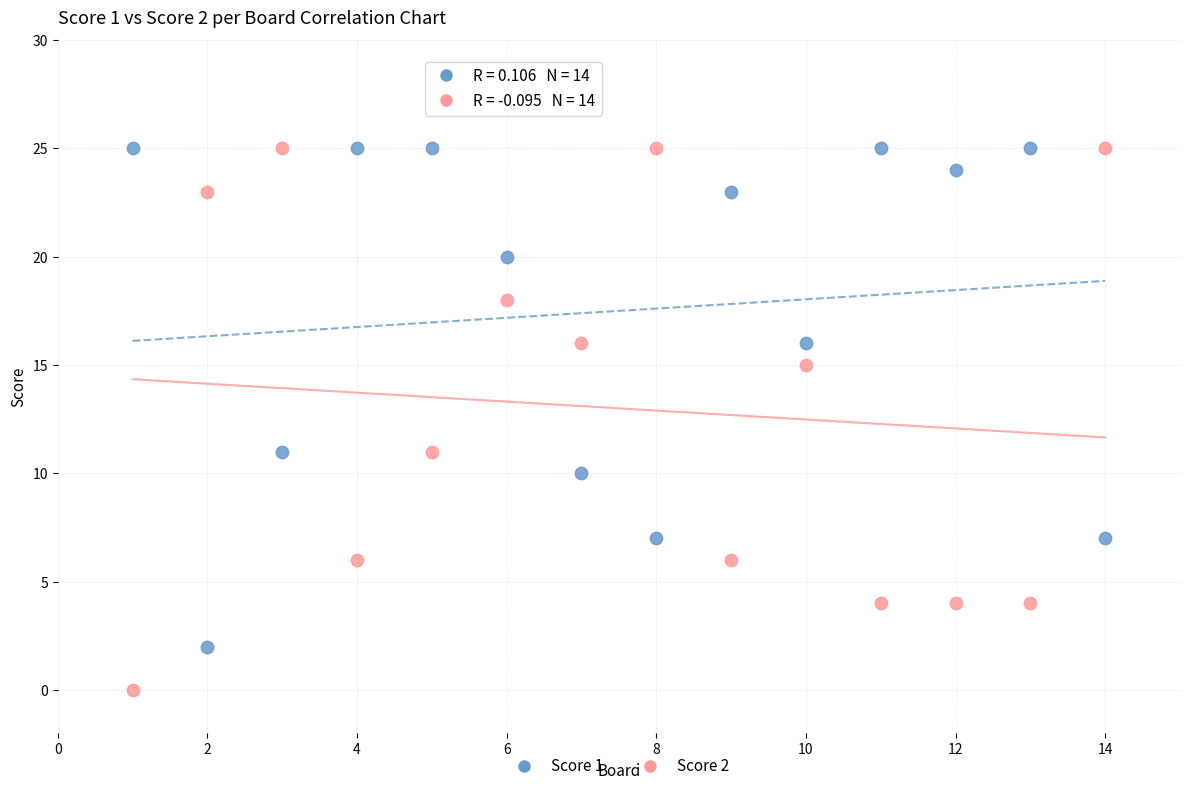

What are all the series names shown in the legend?

Score 1, Score 2